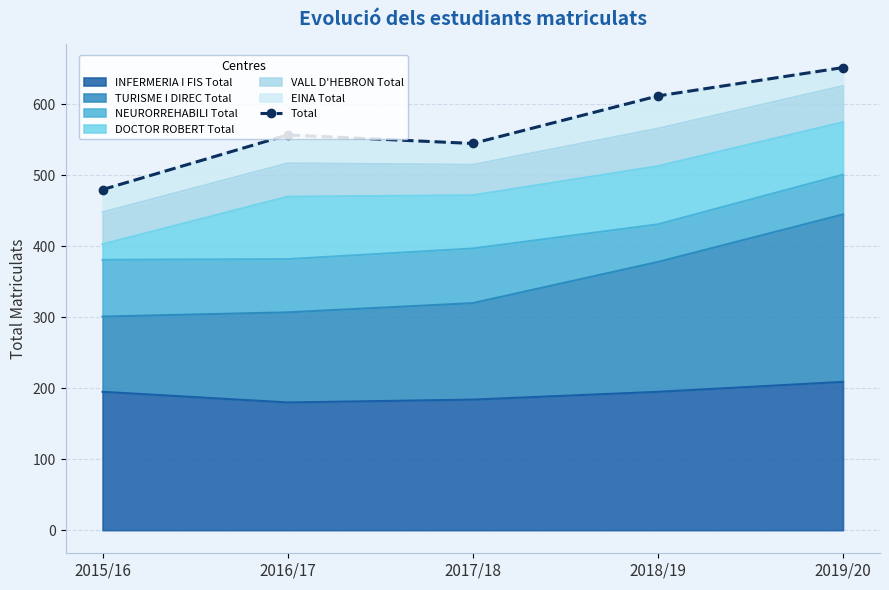

Where is the first local minimum?

2017/18